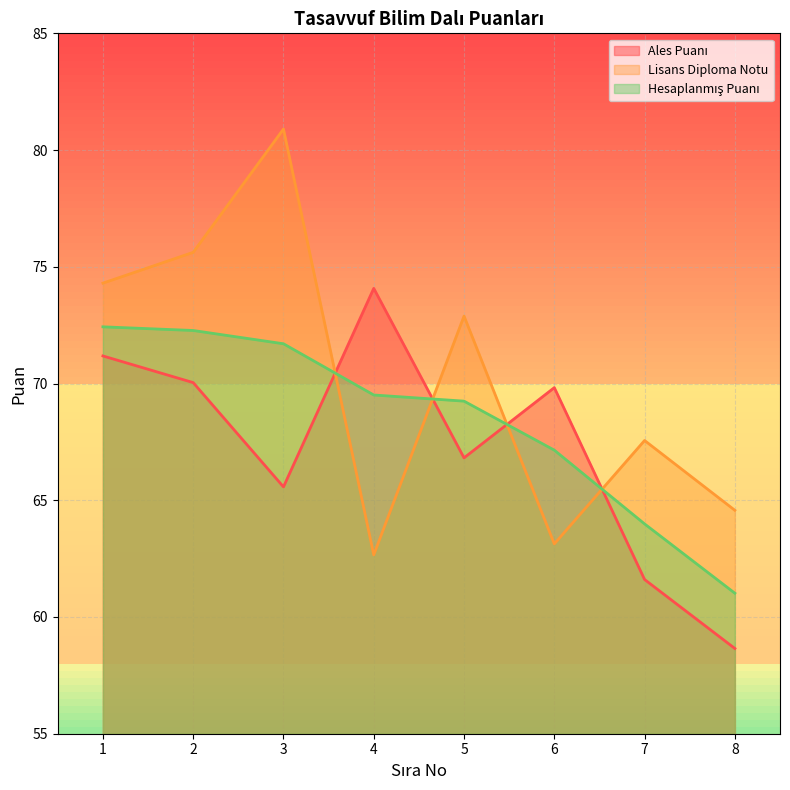

Which series has the largest total across all categories?

Lisans Diploma Notu